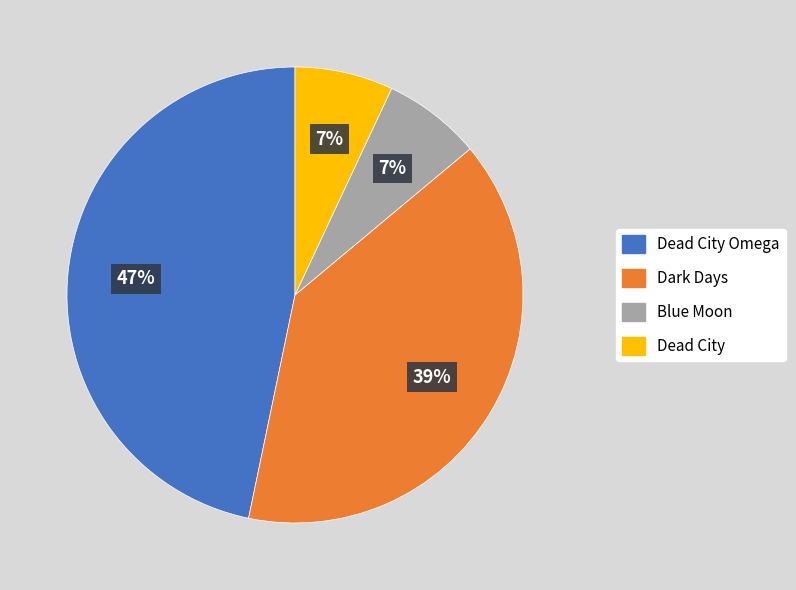

The Dead City Omega slice represents 47% of the pie. True or false?

True